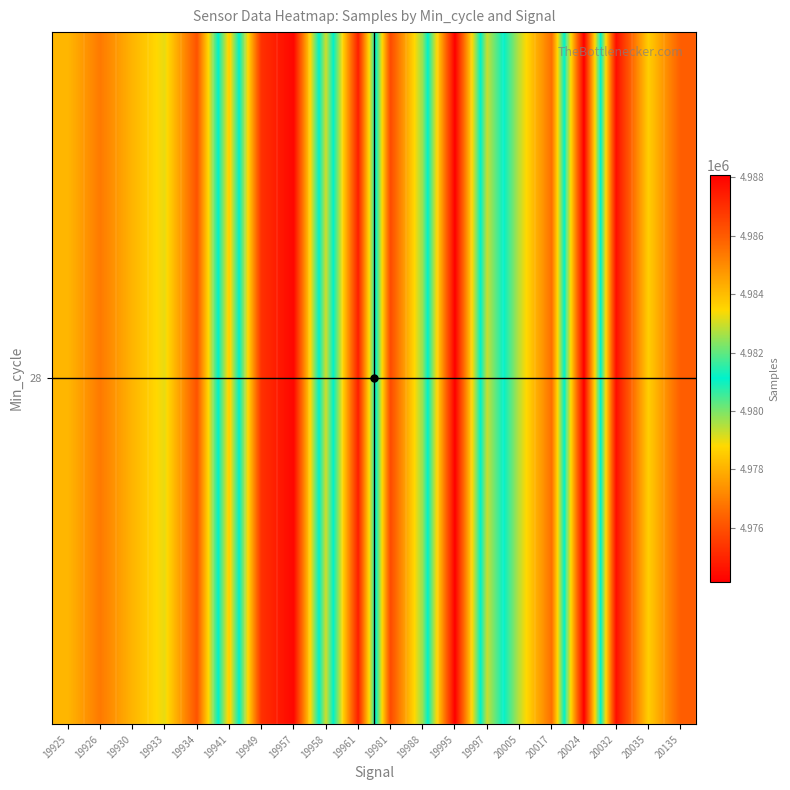

Reading left to right, what are all the values shown in this chart?

4984126	4985364	4984161	4983215	4986184	4978528	4986969	4987936	4979256	4987357	4975848	4979781	4988094	4979326	4982857	4985566	4974146	4987729	4983657	4985954